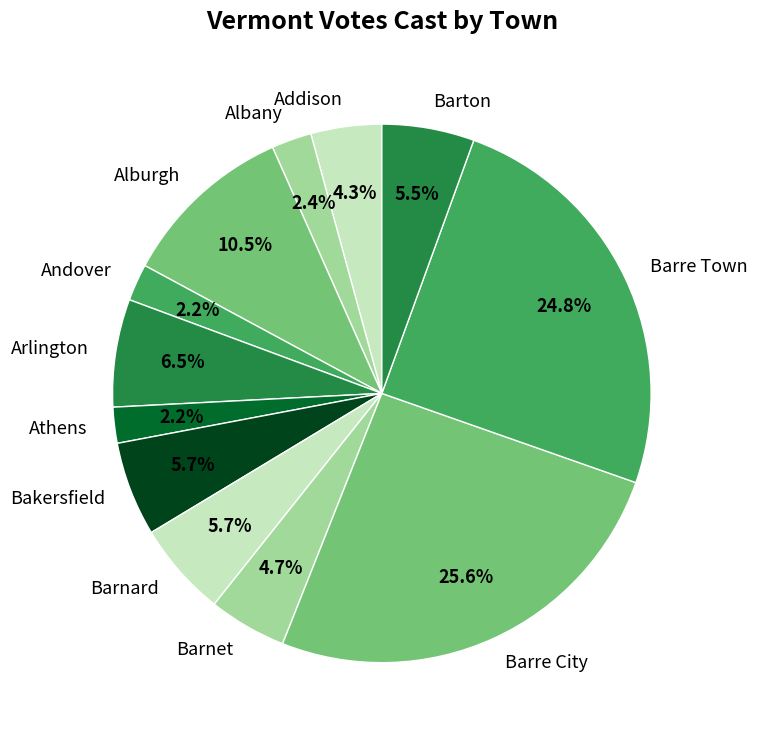

What is the total percentage of Athens and Barton?

7.7%